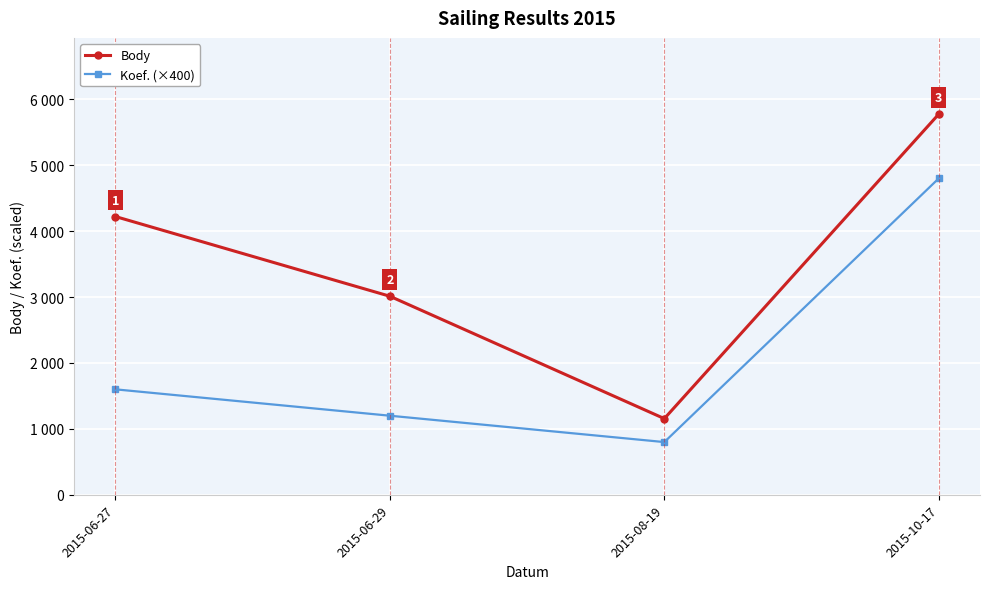

Which category has the highest value across all series?

2015-10-17